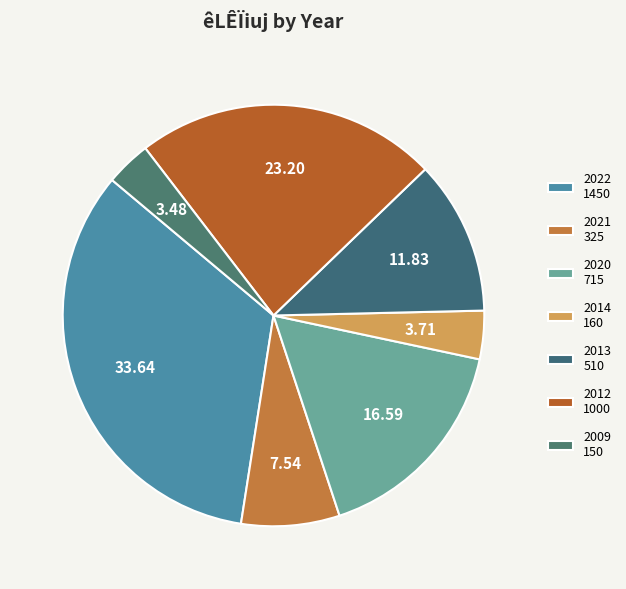

How many segments does this pie chart have?

7